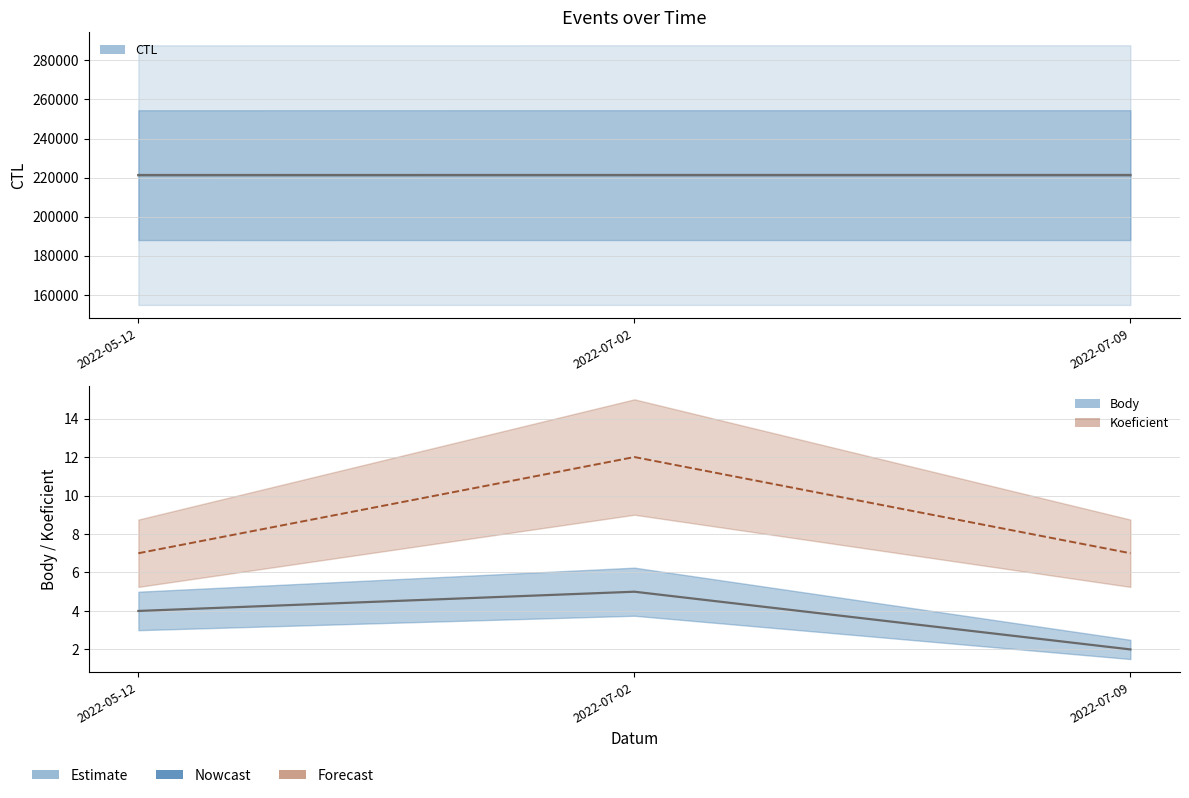

How many values in the Body series are below 4?

1